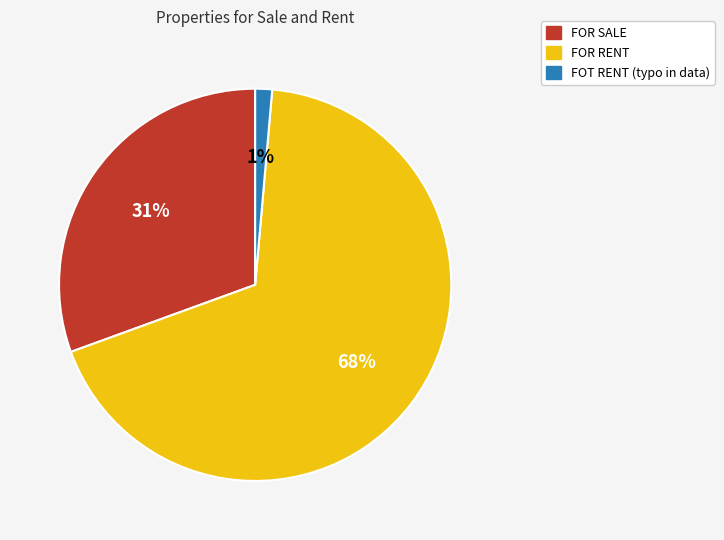

Does any single category account for the majority?

Yes